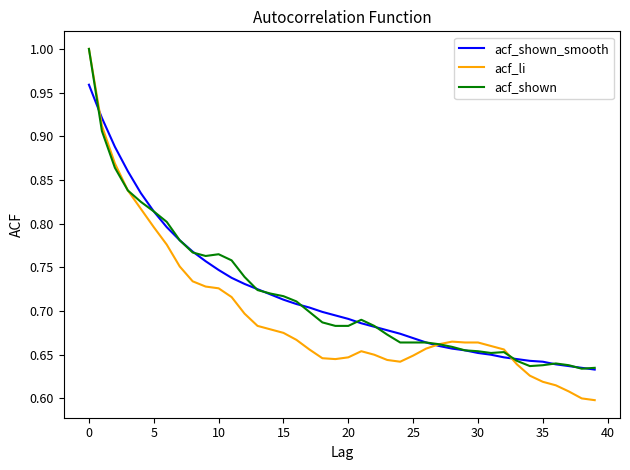

Which series has the largest range (max minus min)?

acf_li